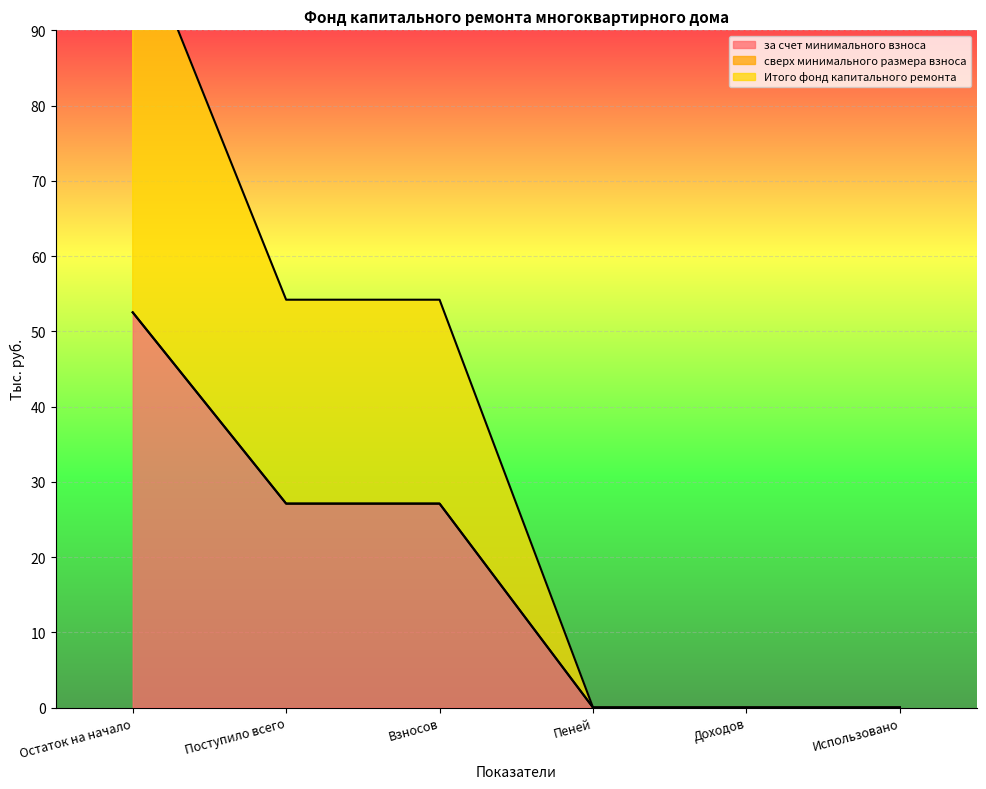

What position from the left is Поступило всего?

2